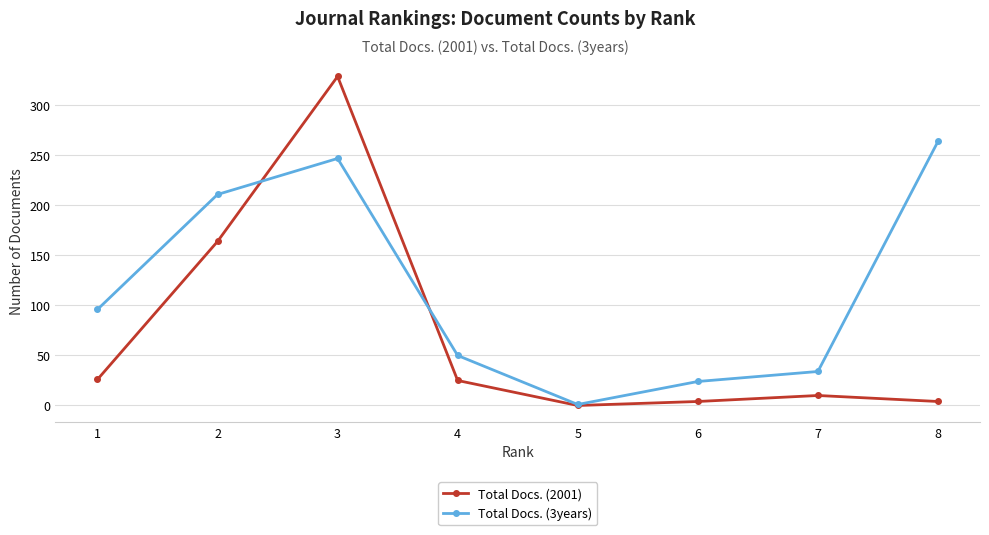

What is the difference between the Total Docs. (3years) values at 1 and 8?

168